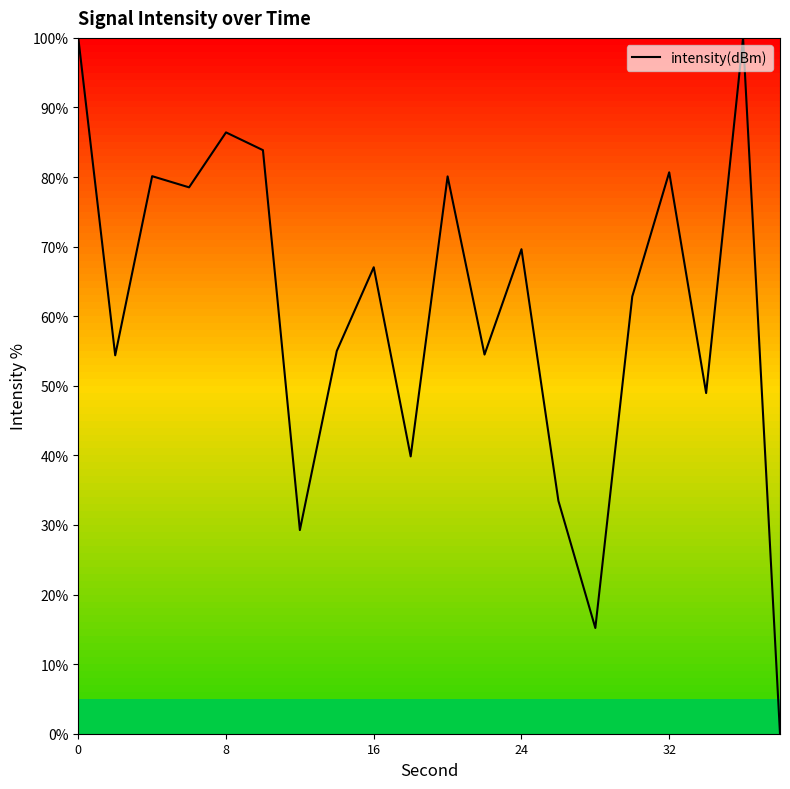

What is the maximum value shown in the chart?

100.0